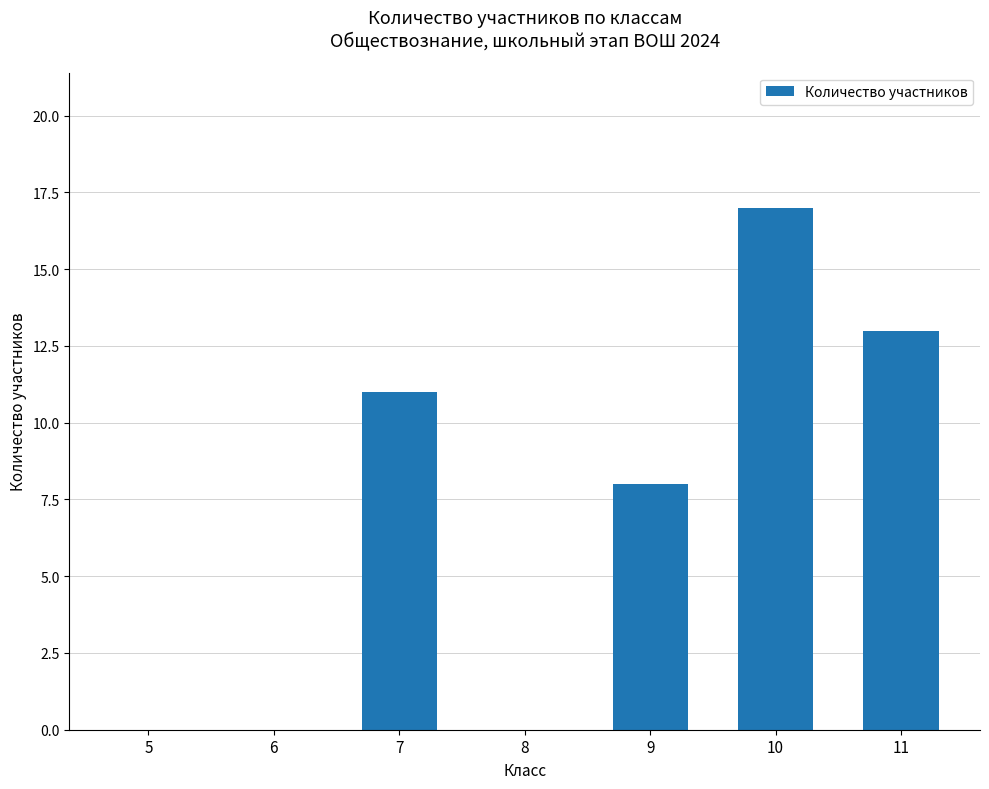

What is the change in value from 9 to 11?

+5